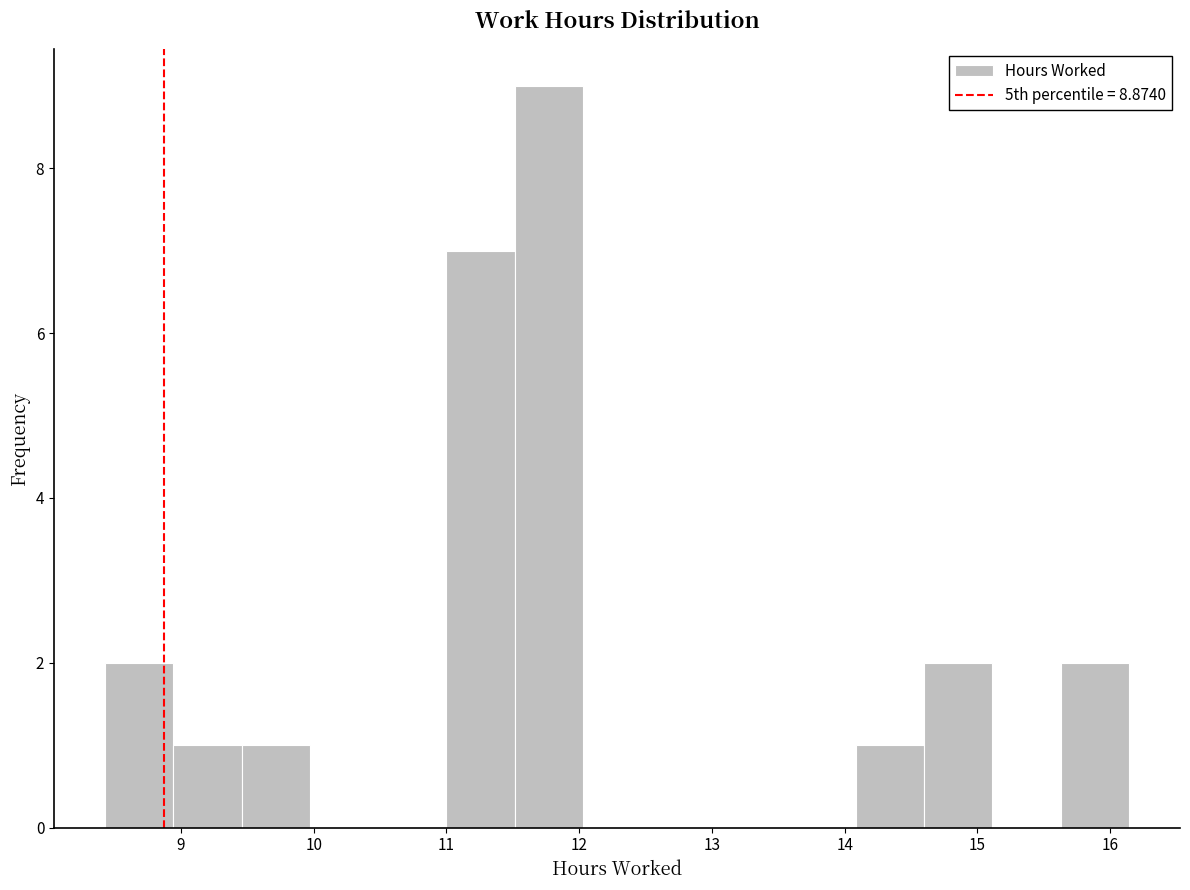

Reading left to right, list every bar in this chart as the range it spans on the x-axis followed by its height. Neither the bar edges nor the heights are printed on the chart, so give them approximately, as read against the axes.

8.4 to 8.9: 2
8.9 to 9.5: 1
9.5 to 10.0: 1
10.0 to 10.5: 0
10.5 to 11.0: 0
11.0 to 11.5: 7
11.5 to 12.0: 9
12.0 to 12.5: 0
12.5 to 13.1: 0
13.1 to 13.6: 0
13.6 to 14.1: 0
14.1 to 14.6: 1
14.6 to 15.1: 2
15.1 to 15.6: 0
15.6 to 16.1: 2